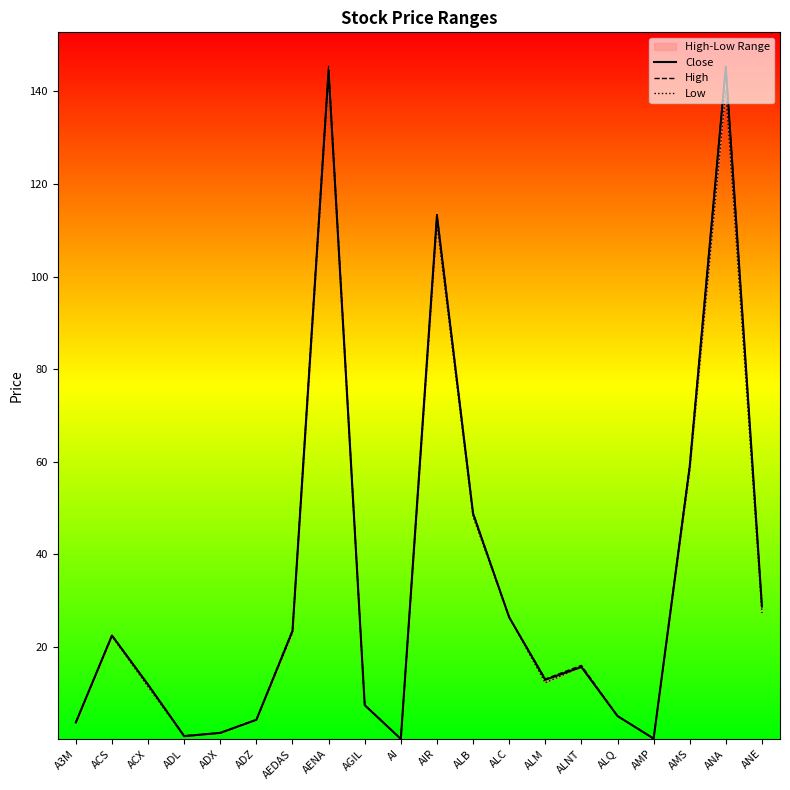

How many interior local valleys does the Low series have?

4